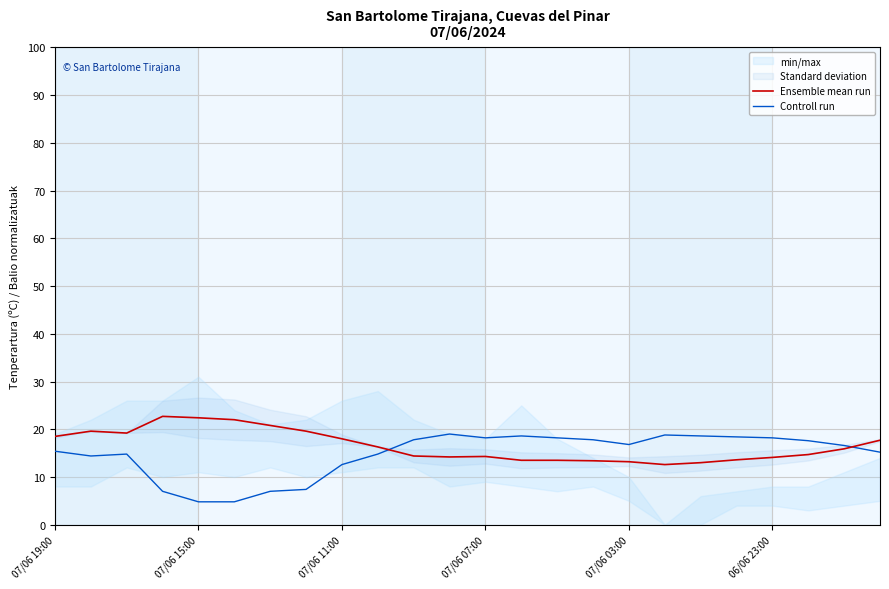

What value does the Ensemble mean run series have at 22?

15.9